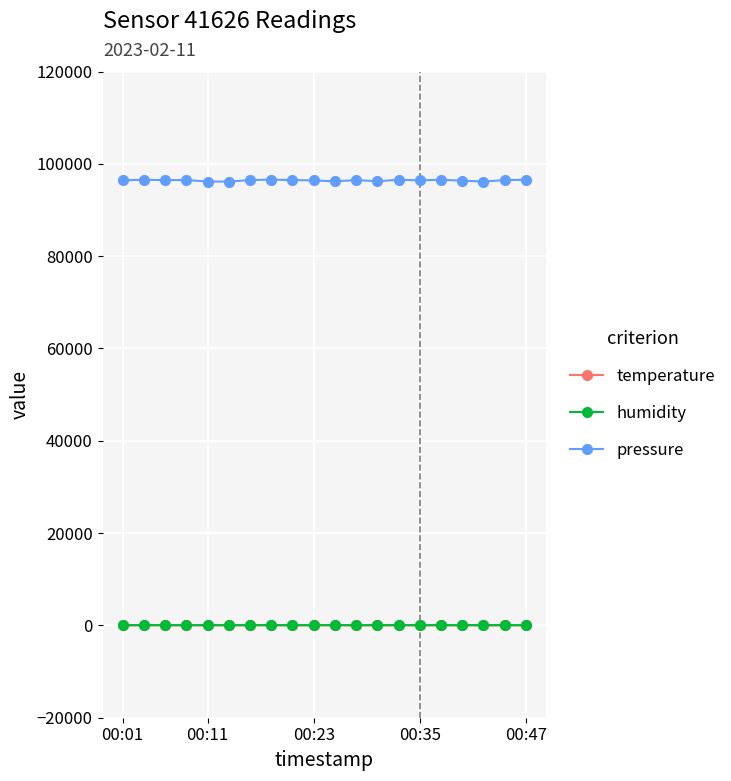

True or false: pressure and humidity intersect in this chart.

False